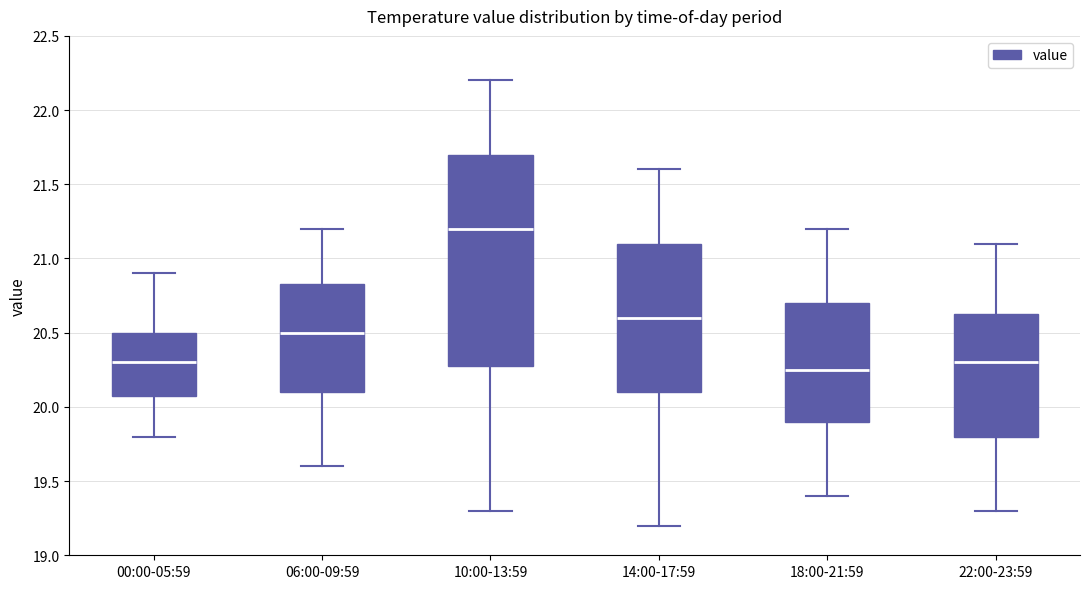

Which box's median line is the highest?

10:00-13:59